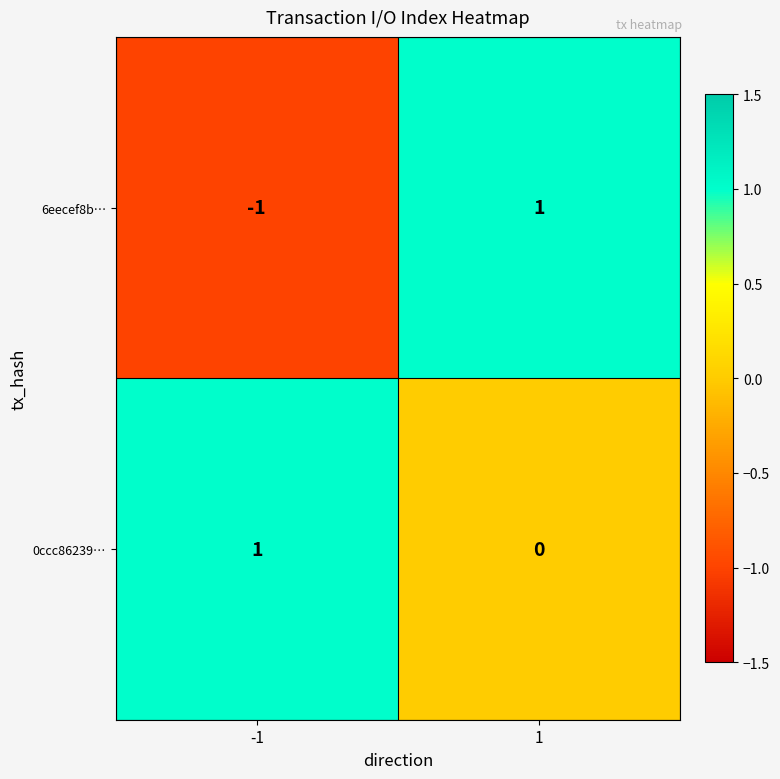

What is the spread (max minus min) of values at 1?

1